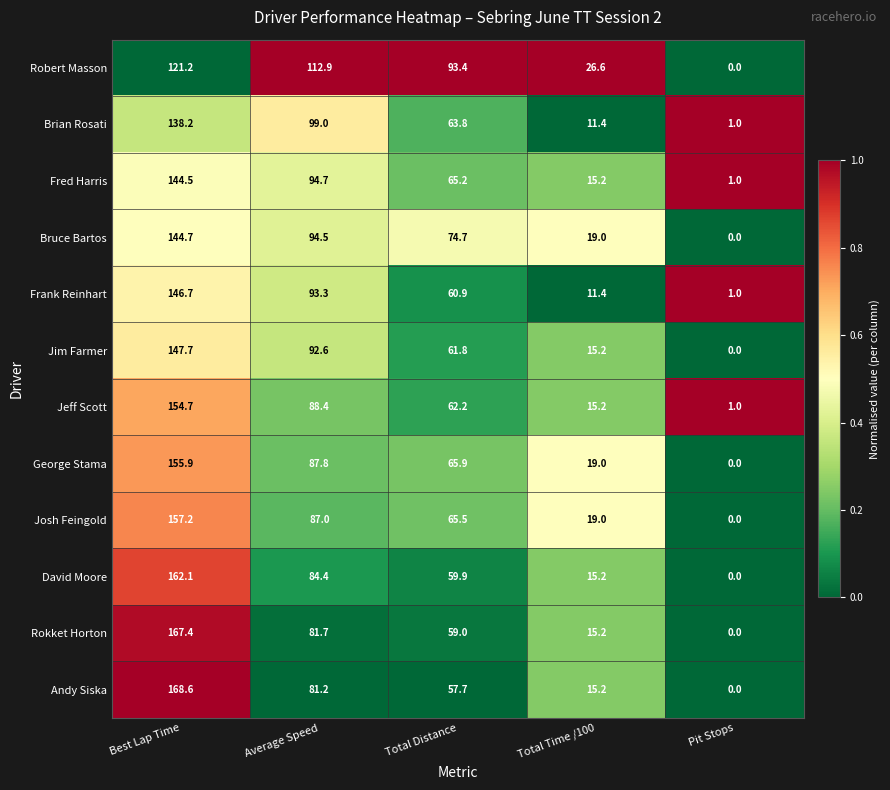

What value does the Robert Masson series have at Total Distance?

93.4